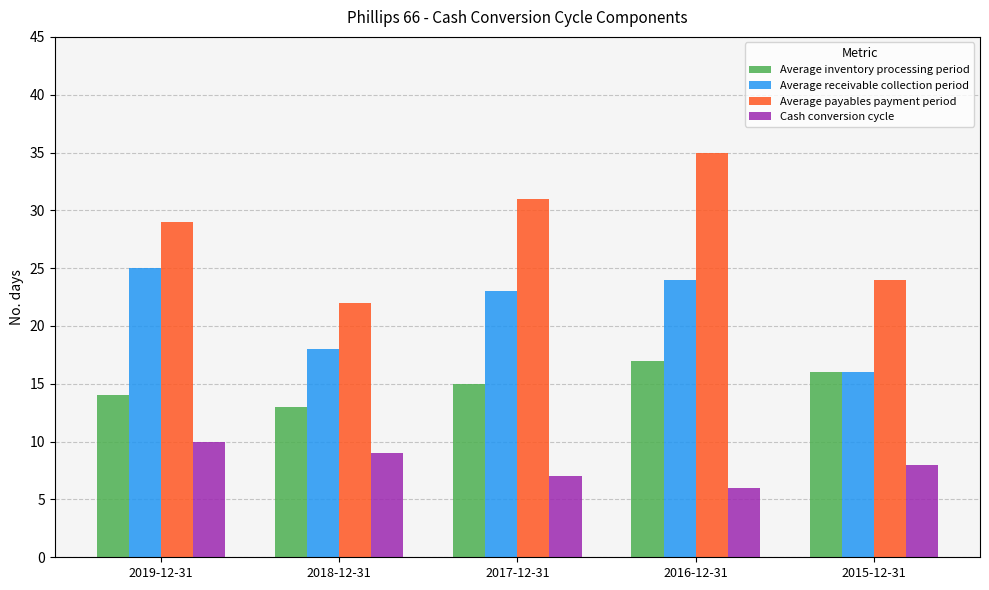

What is the value of the Cash conversion cycle bar at the 1st from the left?

10